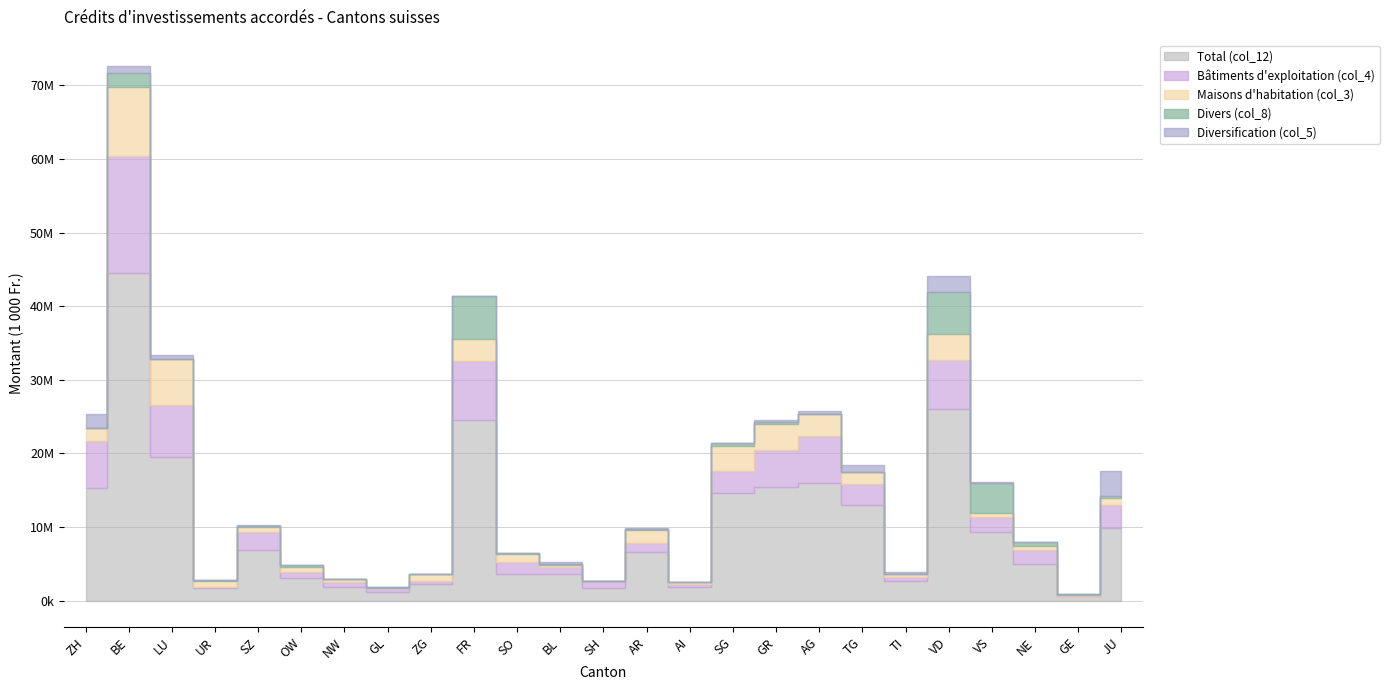

Which series has the largest range (max minus min)?

Total (col_12)